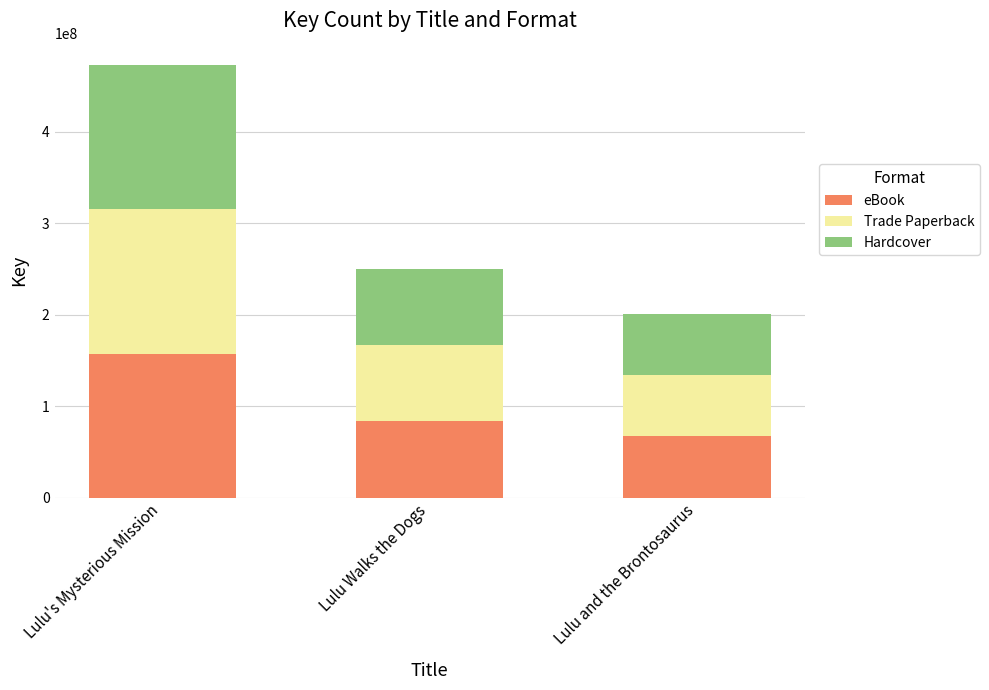

Are the bars horizontal?

No